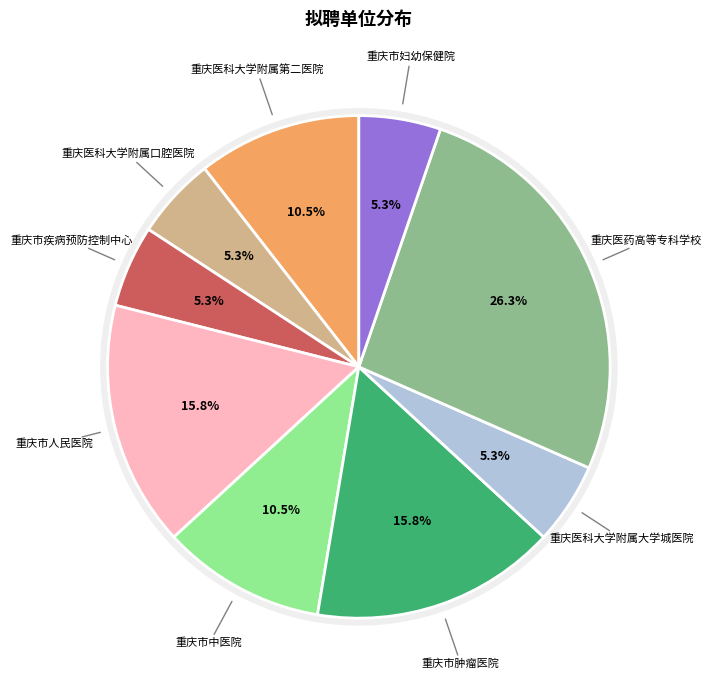

How many slices are in this pie chart?

9